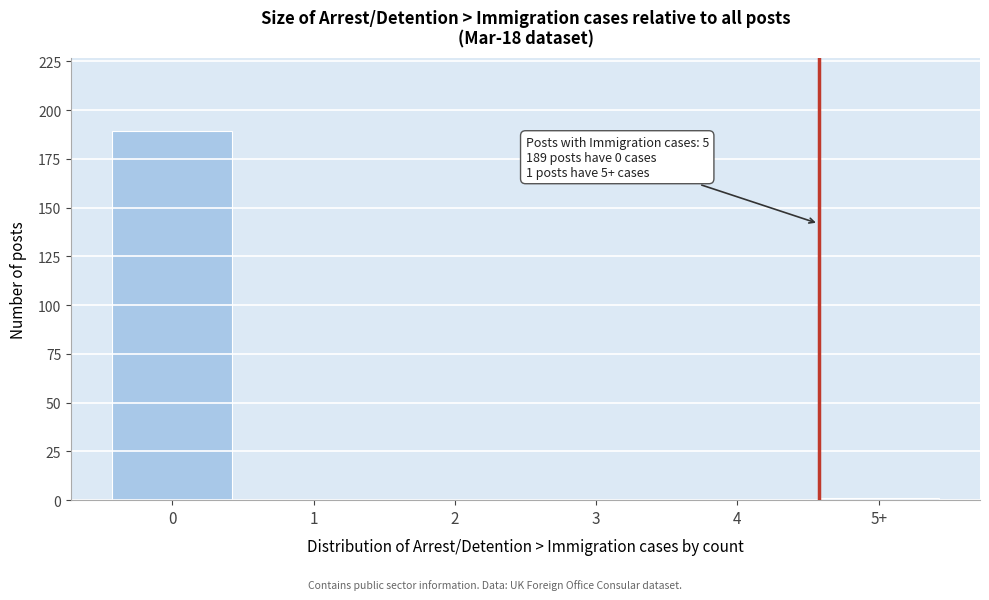

Reading left to right, list all the values displayed in this chart.

0=189	1=0	2=0	3=0	4=0	5+=1